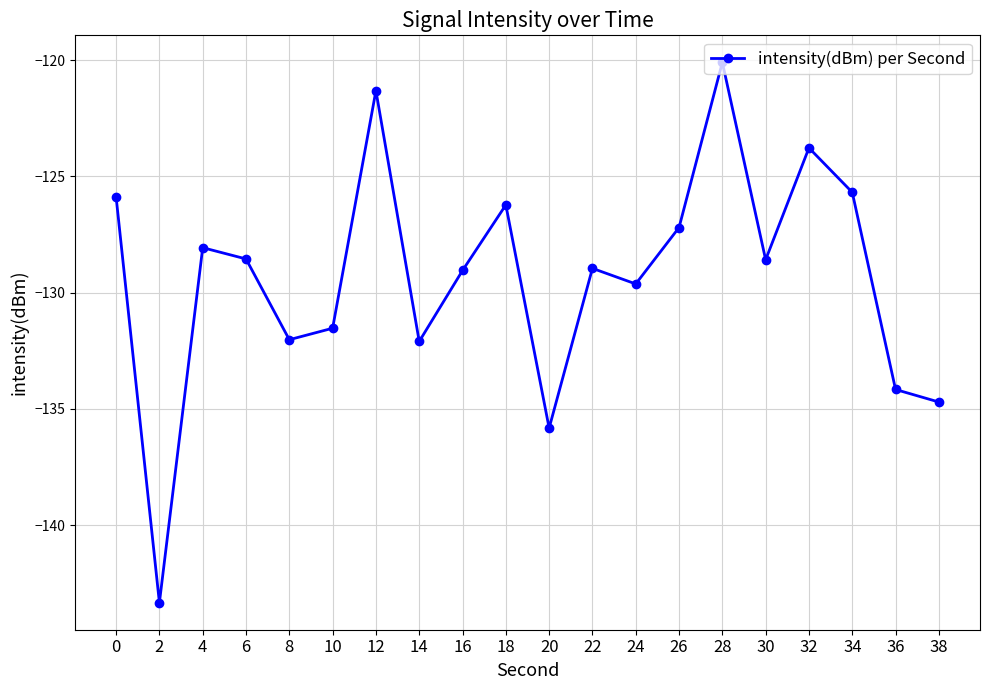

How many points are higher than both their immediate neighbors (excluding endpoints)?

6